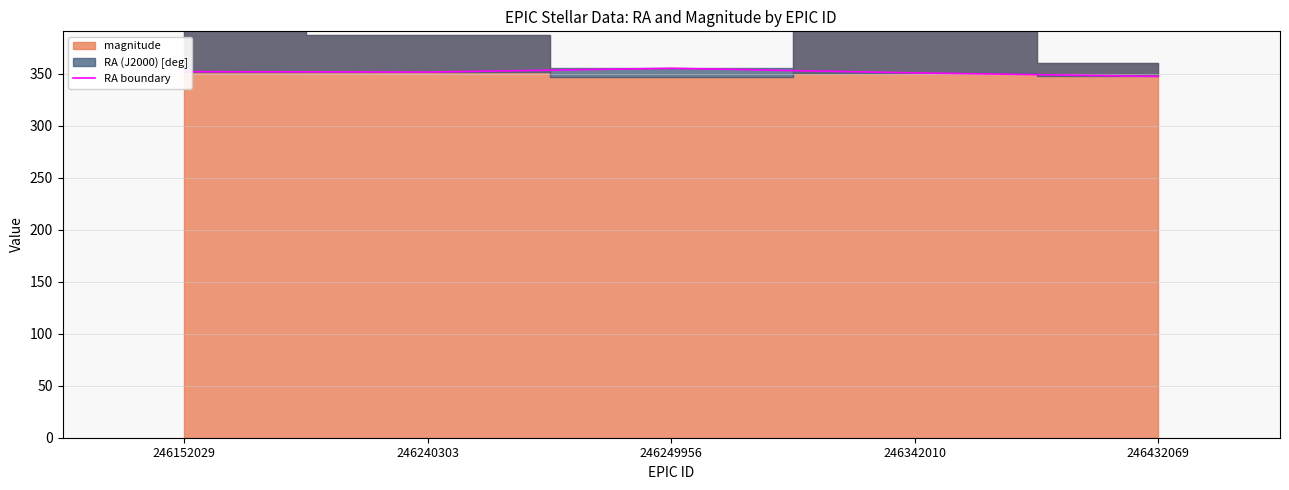

At which label is the value closest to 351?

246240303